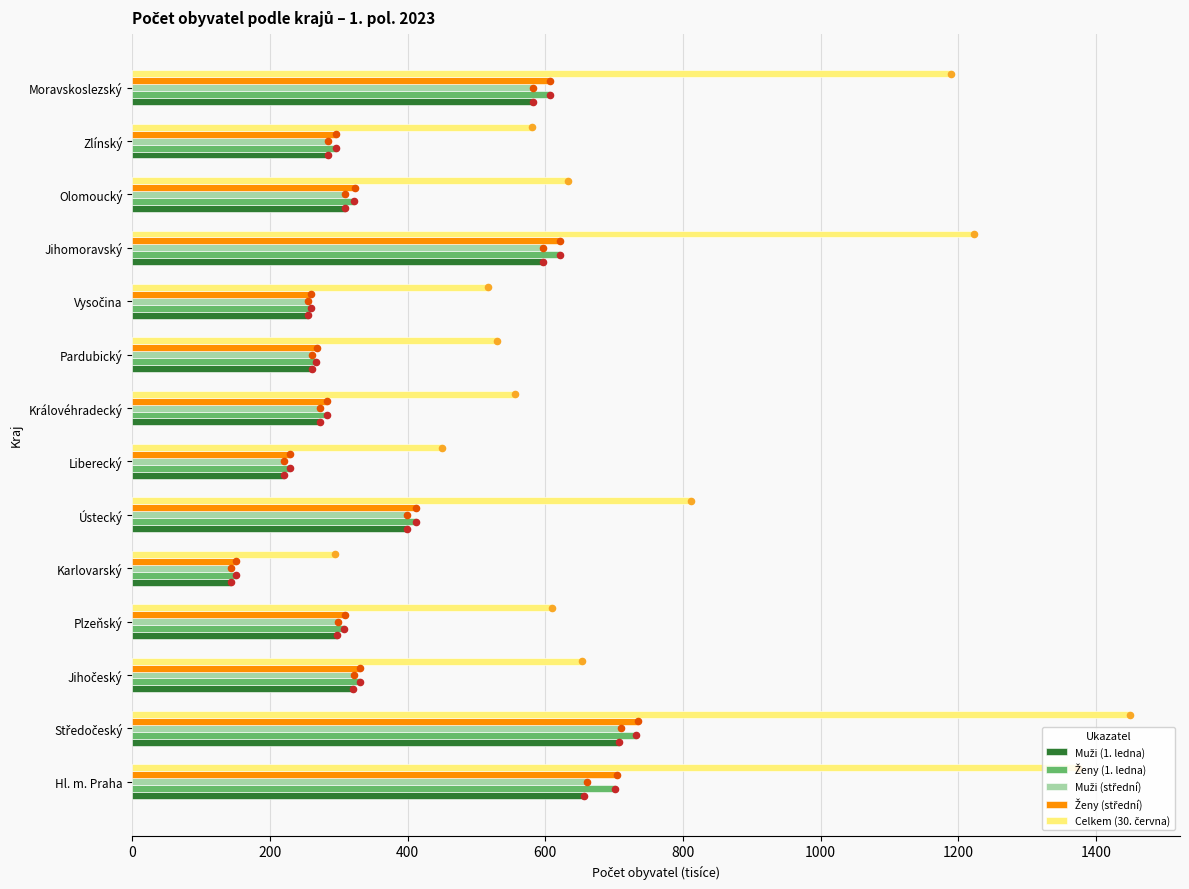

What are all the series names shown in the legend?

Muži (1. ledna), Ženy (1. ledna), Muži (střední), Ženy (střední), Celkem (30. června)